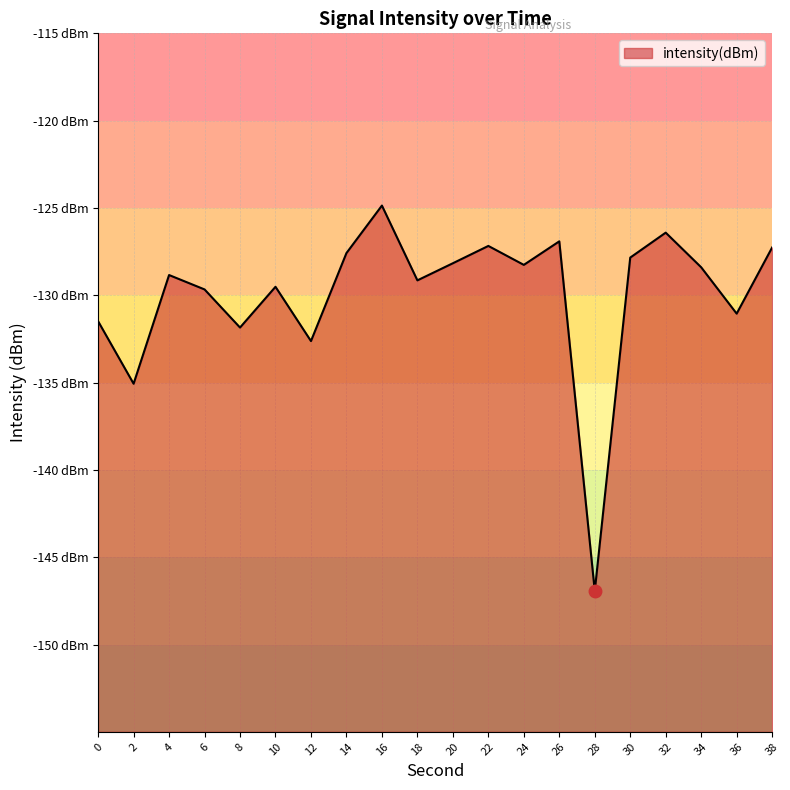

Count the number of data series in this chart.

1